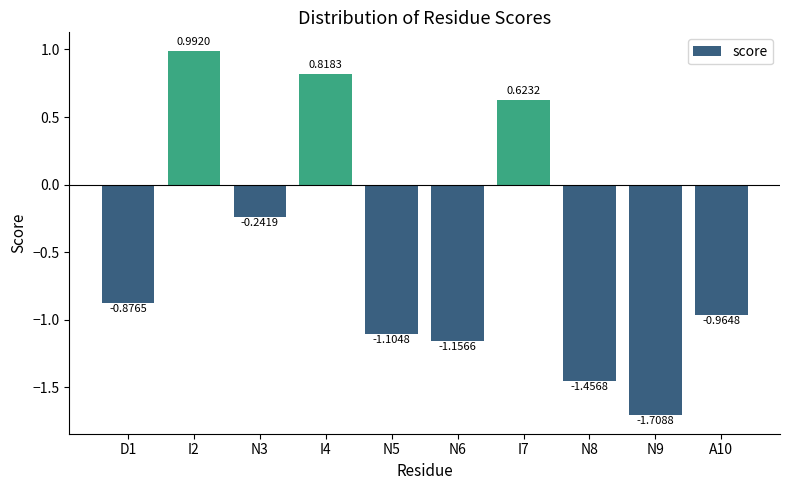

Which label corresponds to the smallest value in the chart?

N9